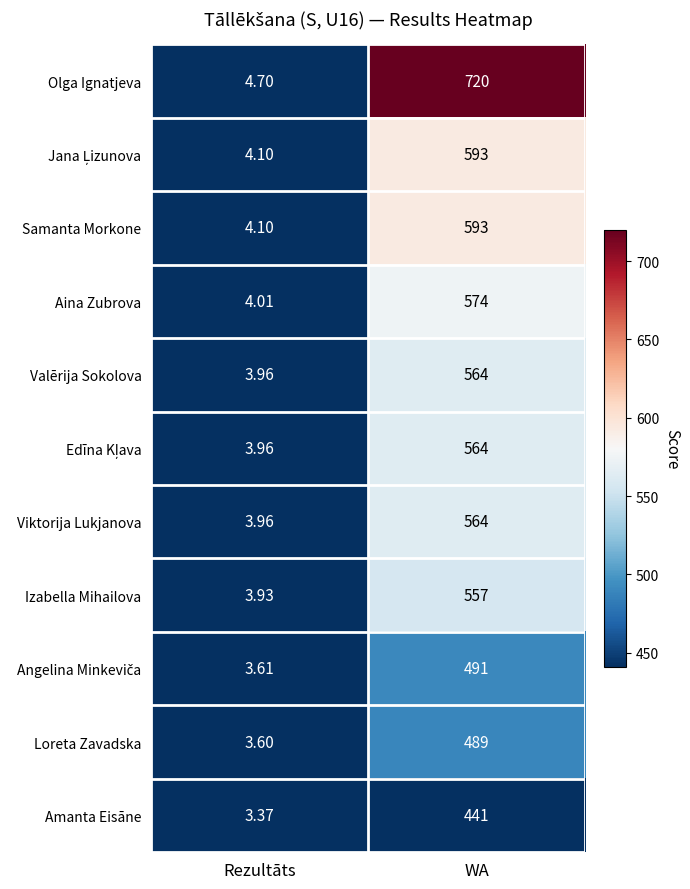

Count the number of data series in this chart.

11